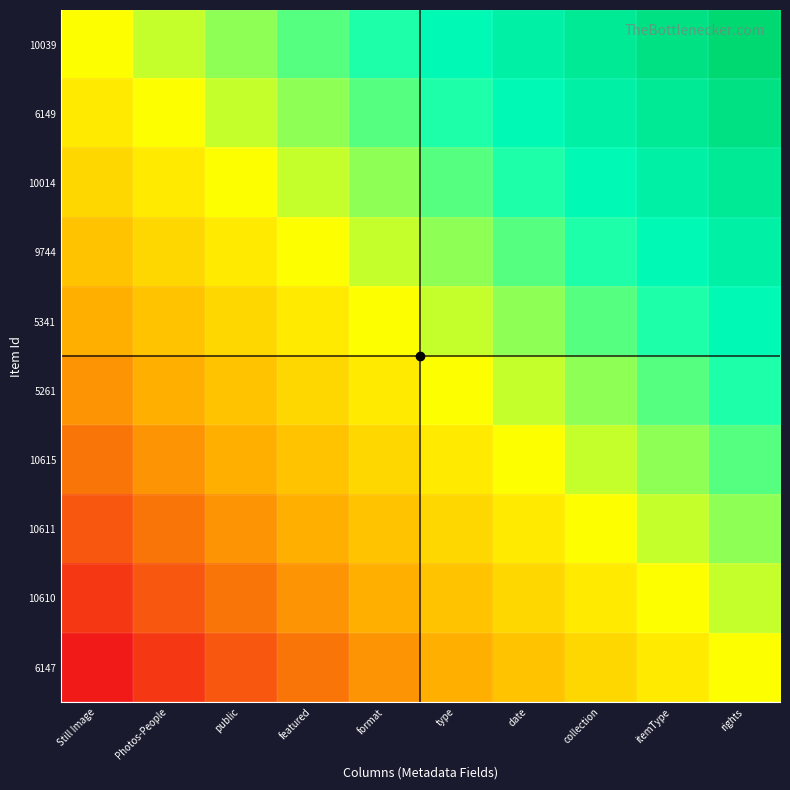

Which series has the largest total across all categories?

10039